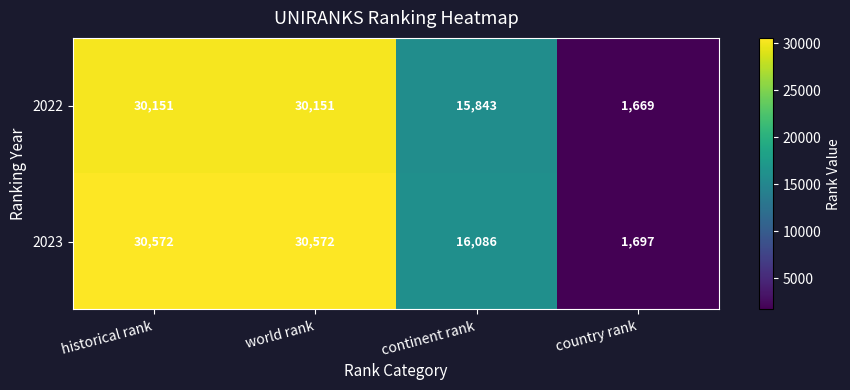

What is the total value across all series at world rank?

60723